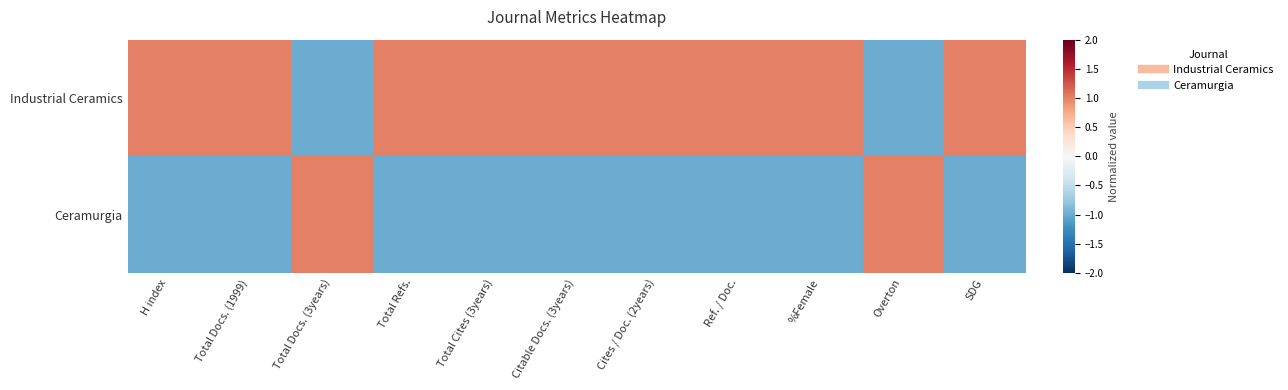

Reading right to left, list all the values displayed in this chart.

Industrial Ceramics: SDG=1	Overton=-1	%Female=1	Ref. / Doc.=1	Cites / Doc. (2years)=1	Citable Docs. (3years)=1	Total Cites (3years)=1	Total Refs.=1	Total Docs. (3years)=-1	Total Docs. (1999)=1	H index=1
Ceramurgia: SDG=-1	Overton=1	%Female=-1	Ref. / Doc.=-1	Cites / Doc. (2years)=-1	Citable Docs. (3years)=-1	Total Cites (3years)=-1	Total Refs.=-1	Total Docs. (3years)=1	Total Docs. (1999)=-1	H index=-1